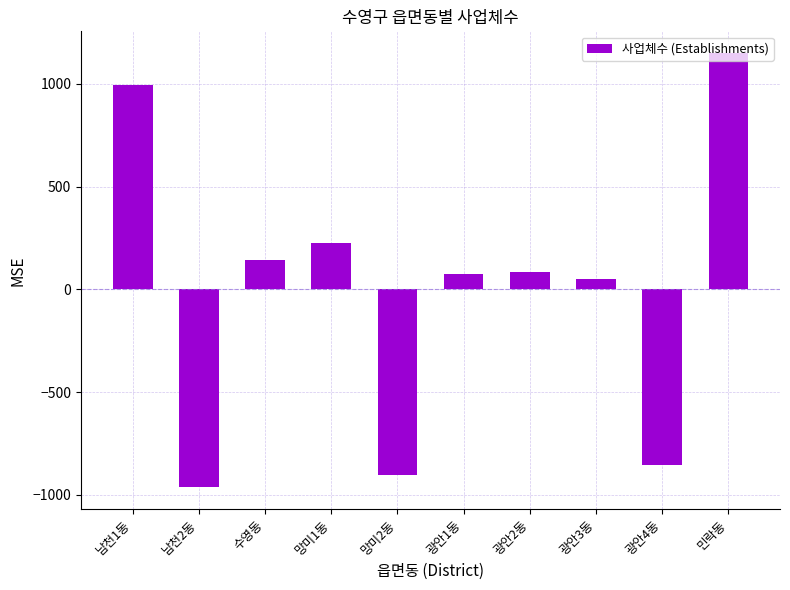

How many bars are there in total?

10